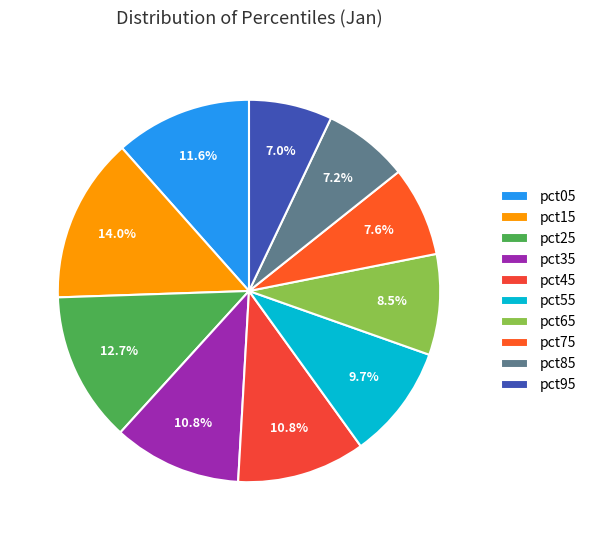

To the nearest percent, what percentage of the pie is pct15?

14%